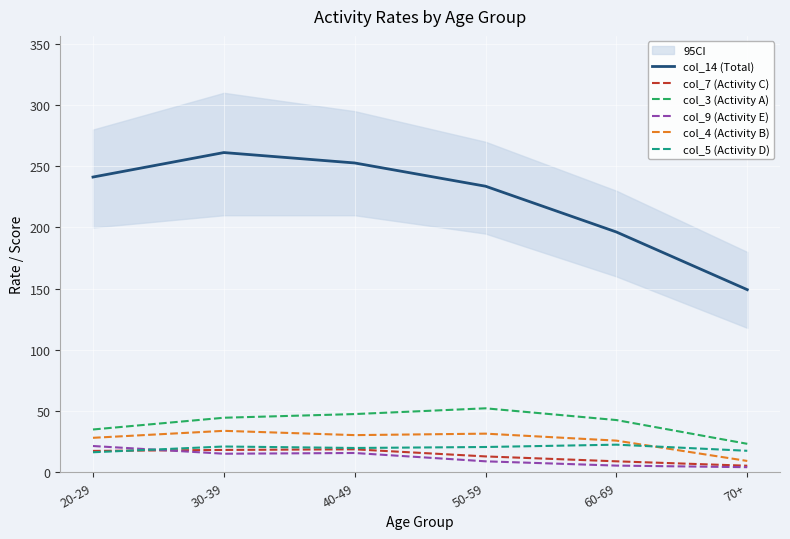

Reading right to left, extract all data points from this chart.

col_14 (Total): 149.2	196.3	233.7	252.7	261.2	241.2
col_7 (Activity C): 5.4	9.0	13.0	18.8	18.3	17.5
col_3 (Activity A): 23.3	42.7	52.3	47.6	44.6	35.0
col_9 (Activity E): 4.2	5.5	9.0	15.8	15.2	21.5
col_4 (Activity B): 9.3	25.9	31.6	30.4	33.9	28.2
col_5 (Activity D): 17.6	22.6	20.7	19.9	21.1	16.4